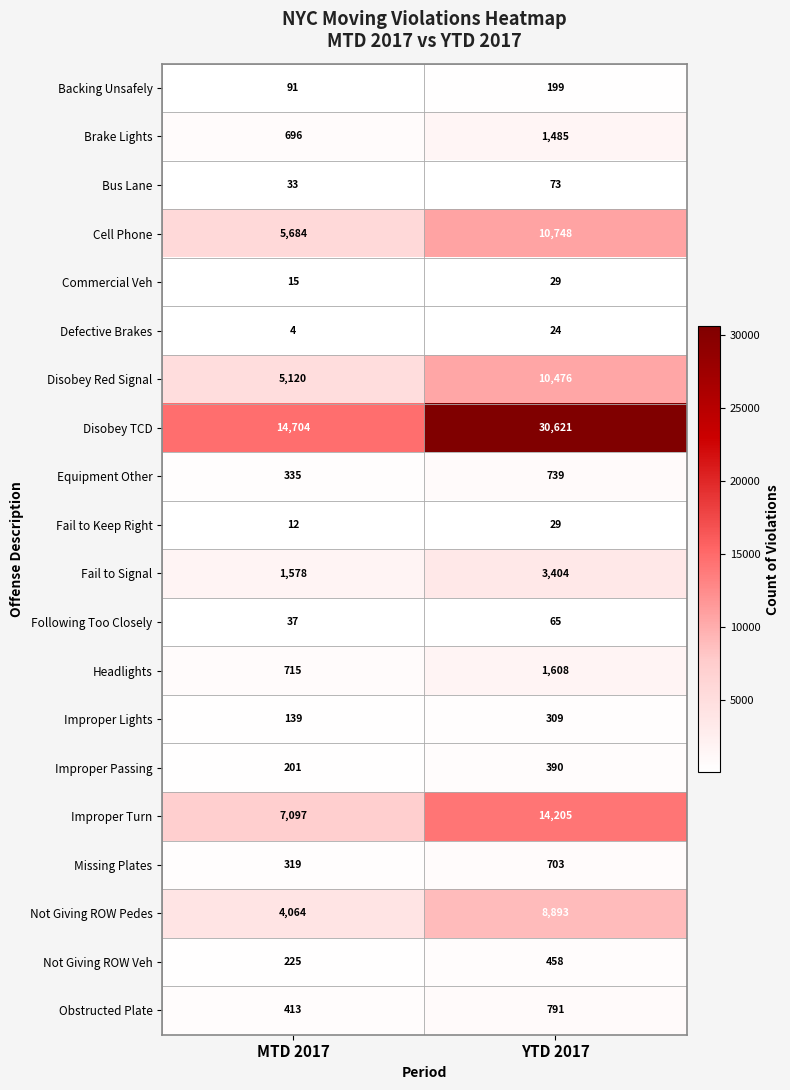

What is the approximate value of Fail to Signal at YTD 2017?

3404